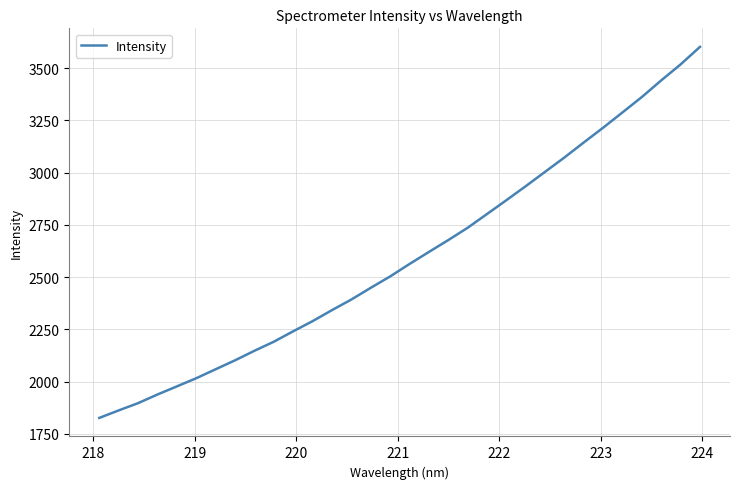

What is the minimum value shown in the chart?

1825.8